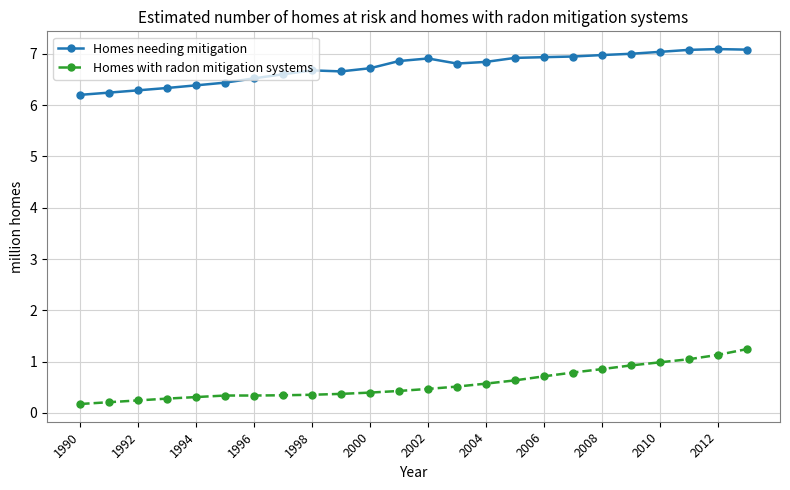

True or false: Homes with radon mitigation systems and Homes needing mitigation intersect in this chart.

False